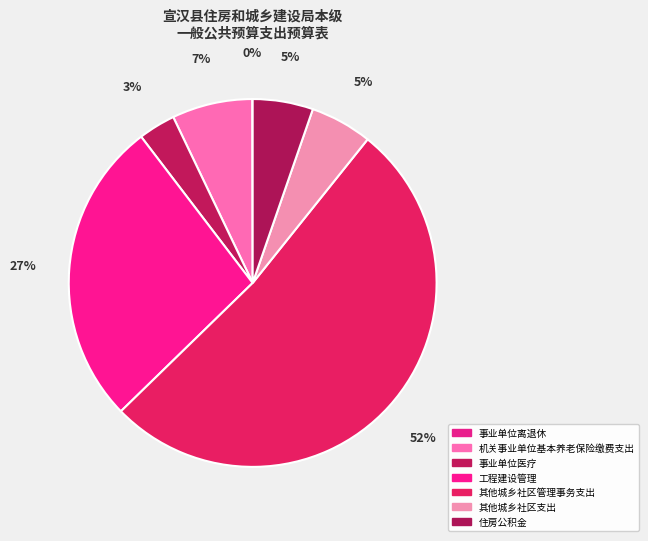

Rank the categories by value from lowest to highest.

事业单位离退休, 事业单位医疗, 住房公积金, 其他城乡社区支出, 机关事业单位基本养老保险缴费支出, 工程建设管理, 其他城乡社区管理事务支出